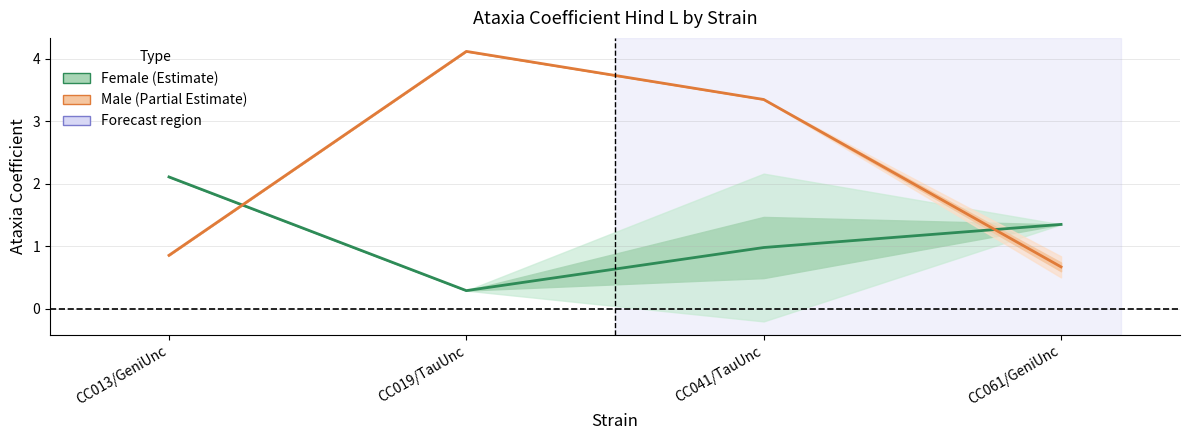

In Female mean, how many points are lower than both neighbors (excluding endpoints)?

1